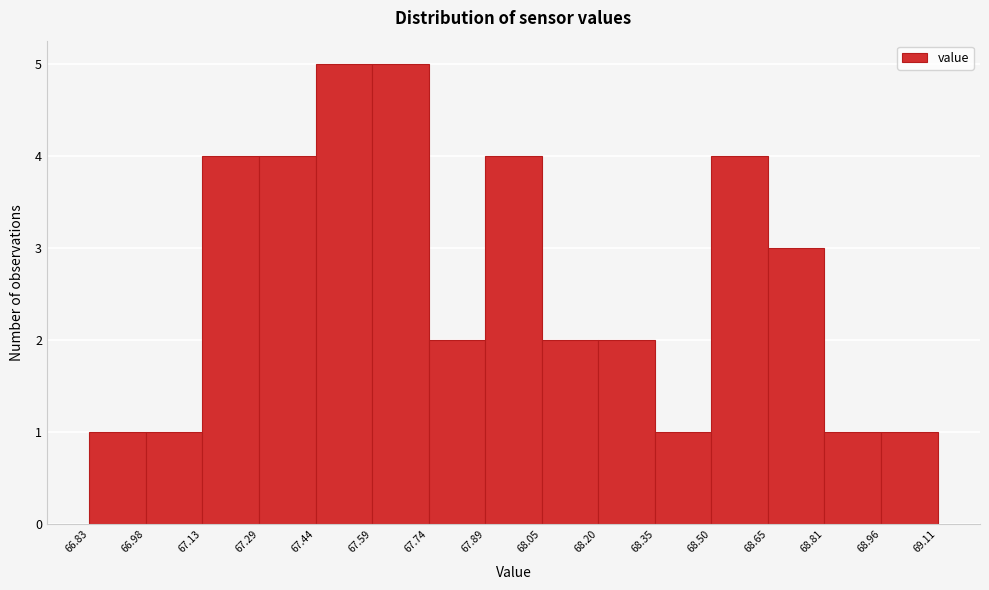

Reading left to right, list every bar in this chart as the range it spans on the x-axis followed by its height. The values are not printed on the chart, so give them approximately, as read against the axis.

66.83 to 66.98: 1
66.98 to 67.13: 1
67.13 to 67.29: 4
67.29 to 67.44: 4
67.44 to 67.59: 5
67.59 to 67.74: 5
67.74 to 67.89: 2
67.89 to 68.05: 4
68.05 to 68.20: 2
68.20 to 68.35: 2
68.35 to 68.50: 1
68.50 to 68.65: 4
68.65 to 68.81: 3
68.81 to 68.96: 1
68.96 to 69.11: 1